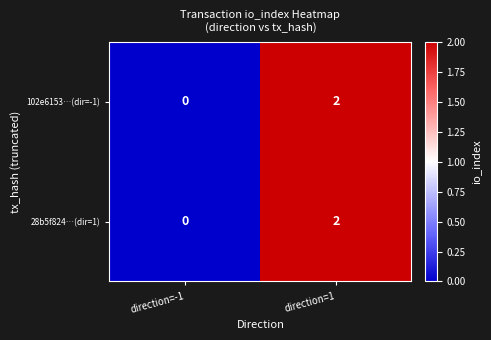

Count the number of data series in this chart.

2